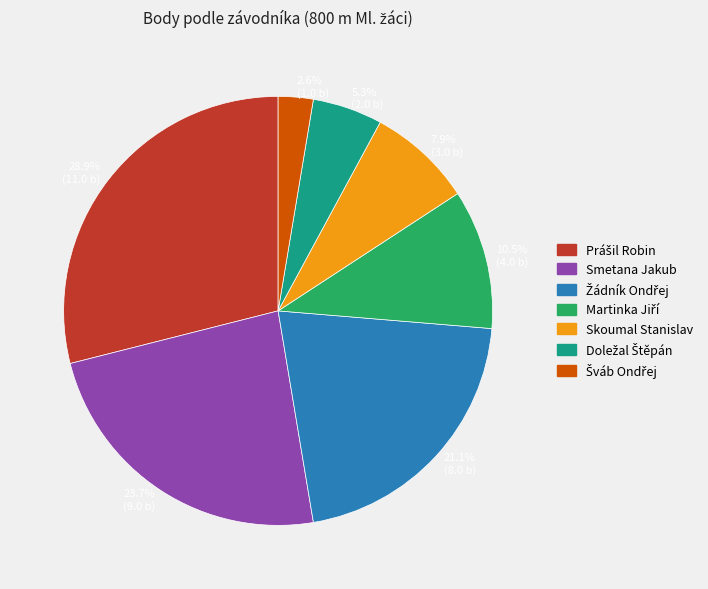

Rank the categories by value from lowest to highest.

2.6% (1.0 b), 5.3% (2.0 b), 7.9% (3.0 b), 10.5% (4.0 b), 21.1% (8.0 b), 23.7% (9.0 b), 28.9% (11.0 b)